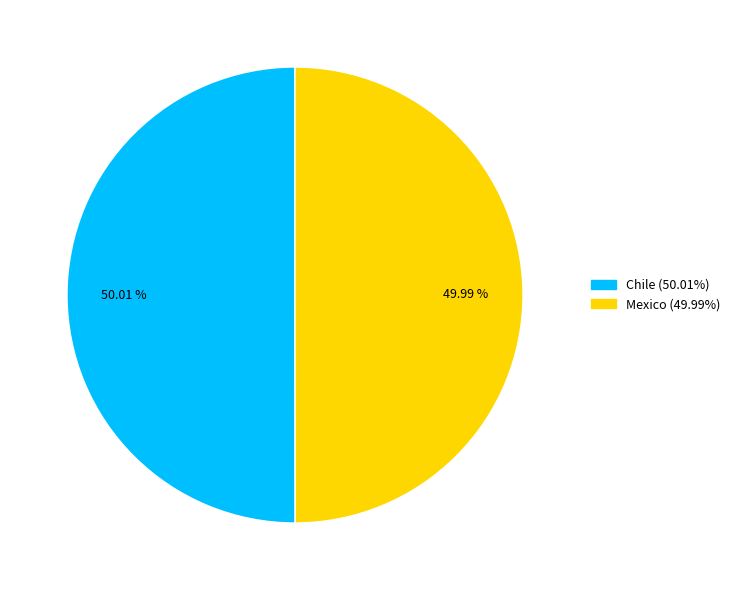

How many slices are in this pie chart?

2